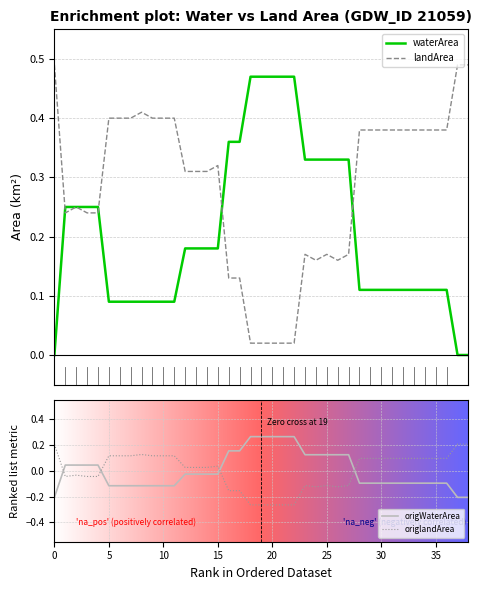

Which series has the largest total across all categories?

landArea